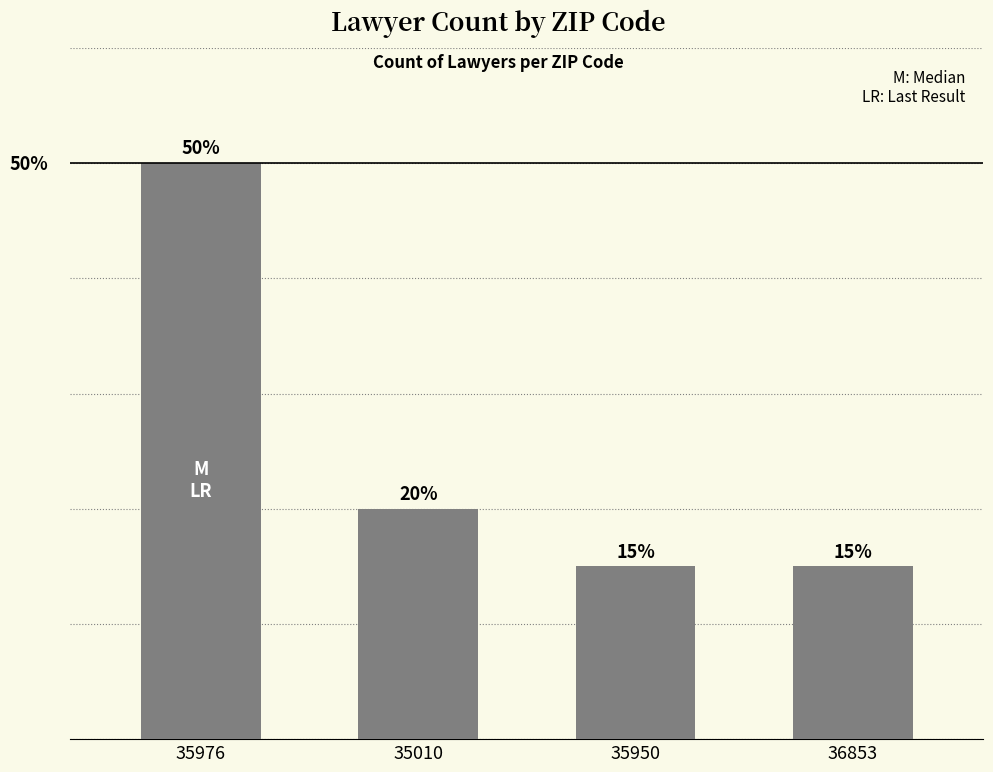

What is the change in value from 35976 to 36853?

-7